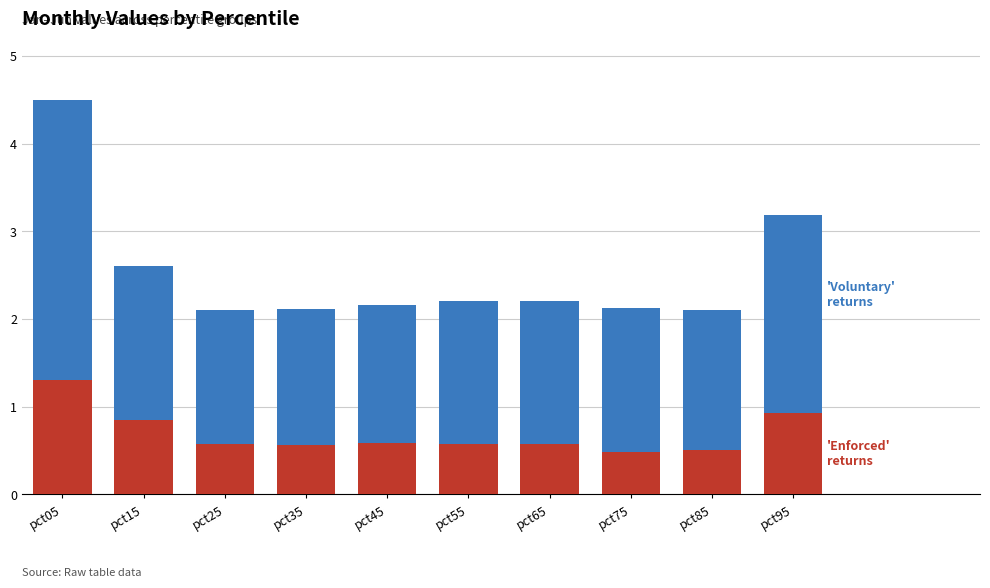

At which category is the sum across all series the highest?

pct05